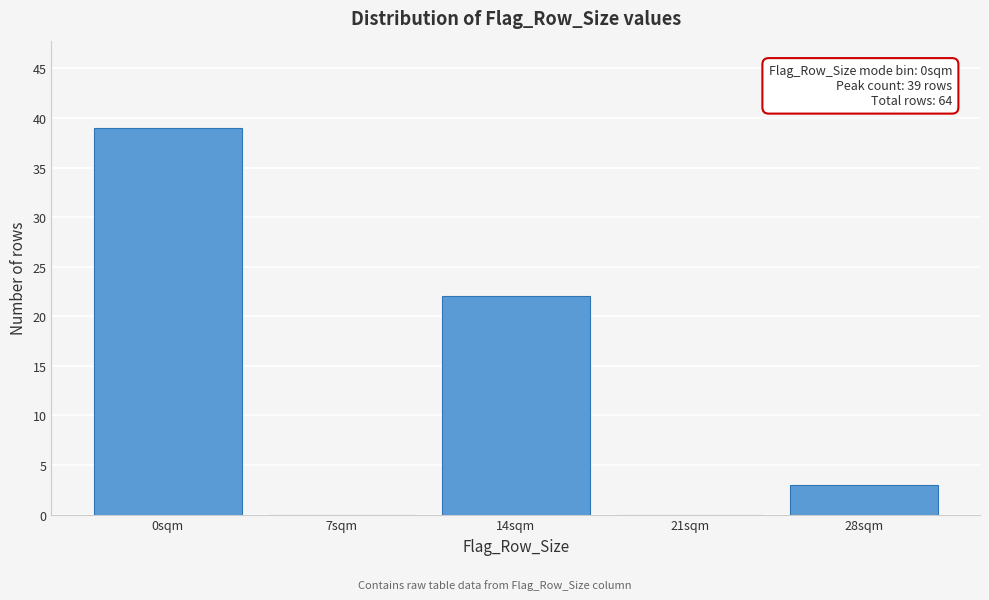

Reading left to right, what are all the values shown in this chart?

0sqm=39	7sqm=0	14sqm=22	21sqm=0	28sqm=3